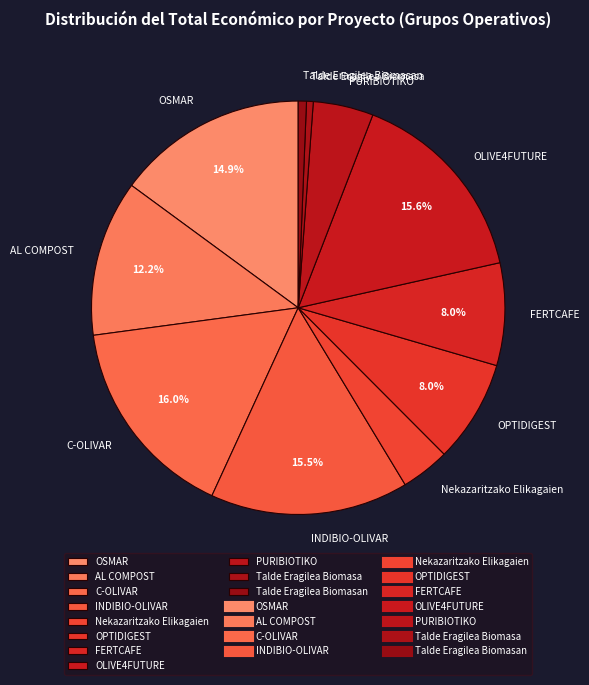

Is it true that FERTCAFE is 21% of the pie?

False